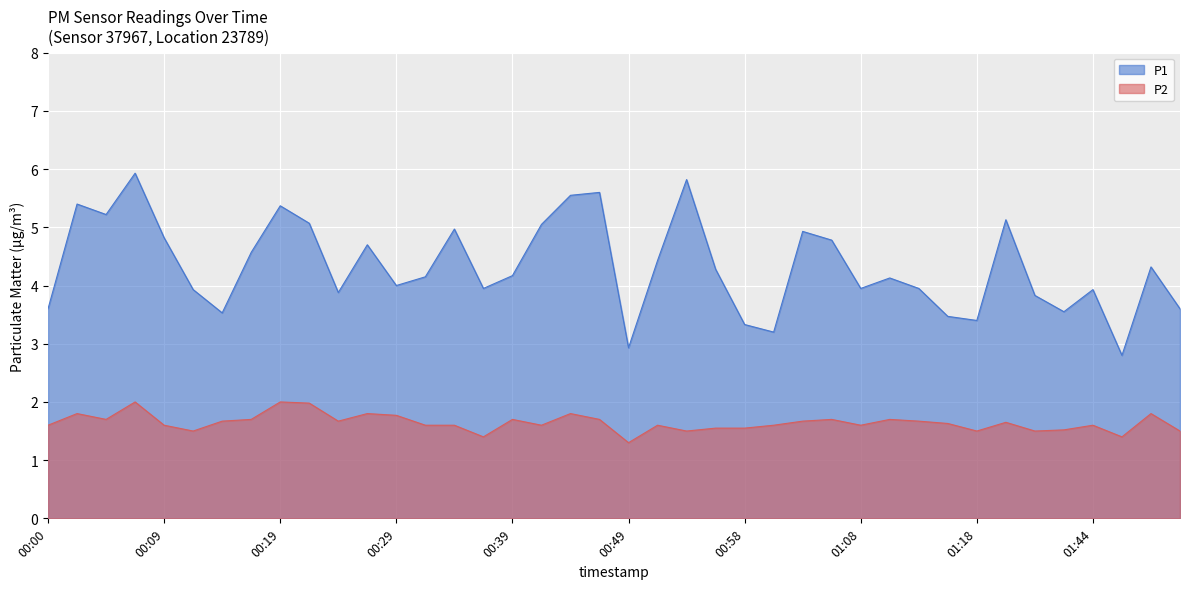

At 01:50, list the series in order from smallest to largest.

P2, P1